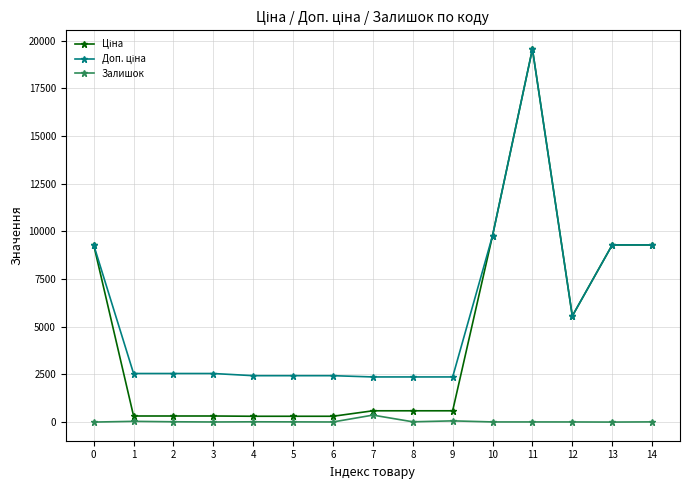

At which category is the sum across all series the highest?

11